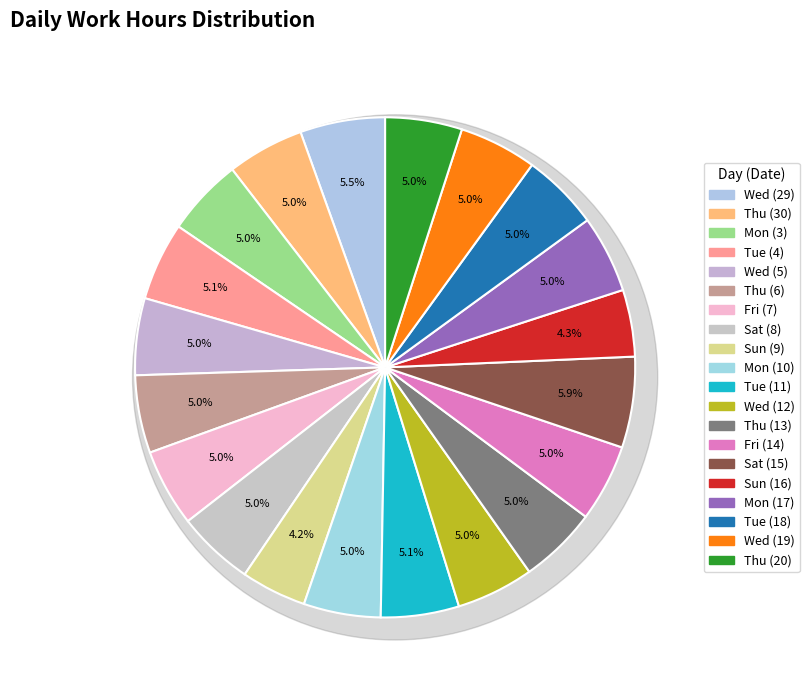

The Thu (30) slice represents 11% of the pie. True or false?

False